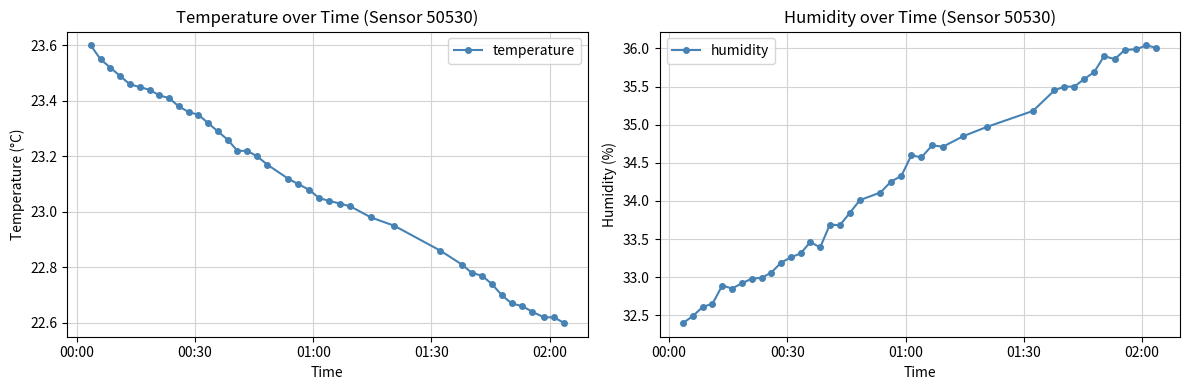

True or false: temperature has more than 0 interior local peaks.

False